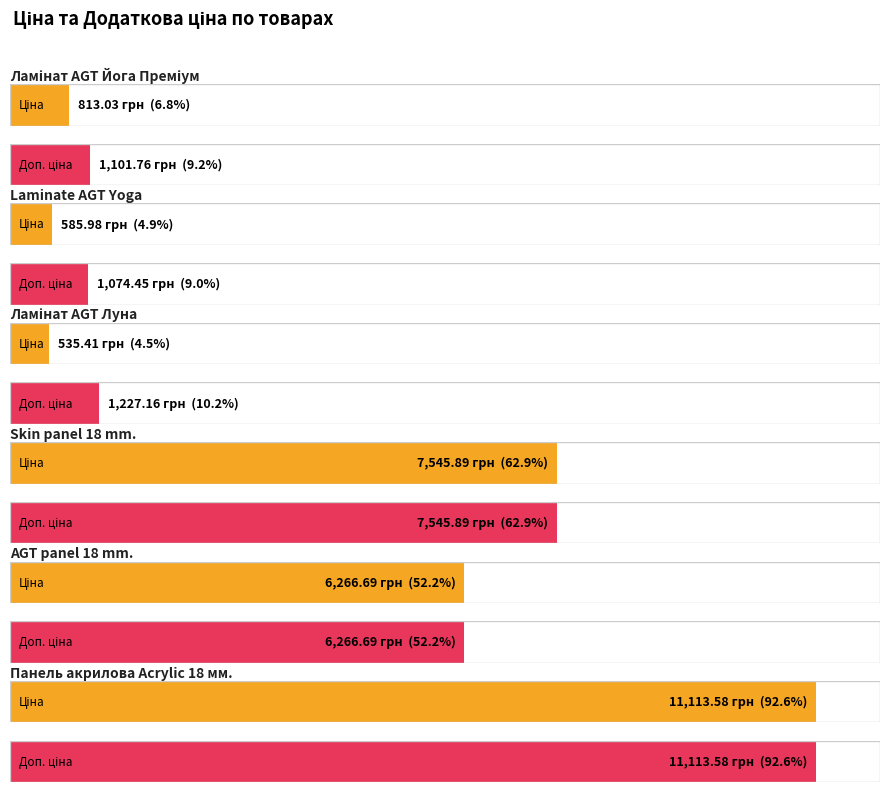

Rank the categories by Доп. ціна value from highest to lowest.

Панель акрилова Acrylic 18 мм., Skin panel 18 mm., AGT panel 18 mm., Ламінат AGT Луна, Ламінат AGT Йога Преміум, Laminate AGT Yoga